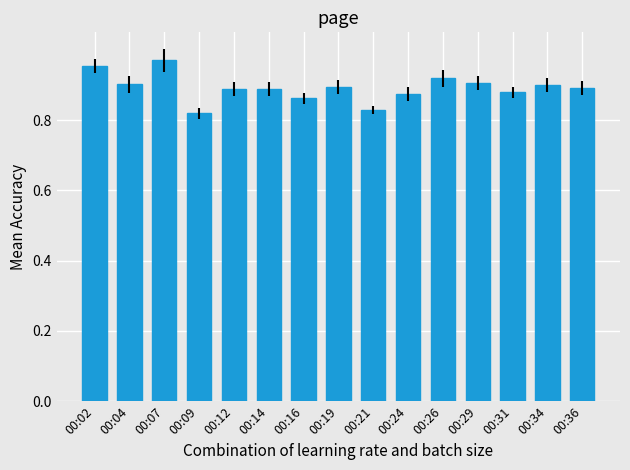

How many values are between 0 and 1?

15